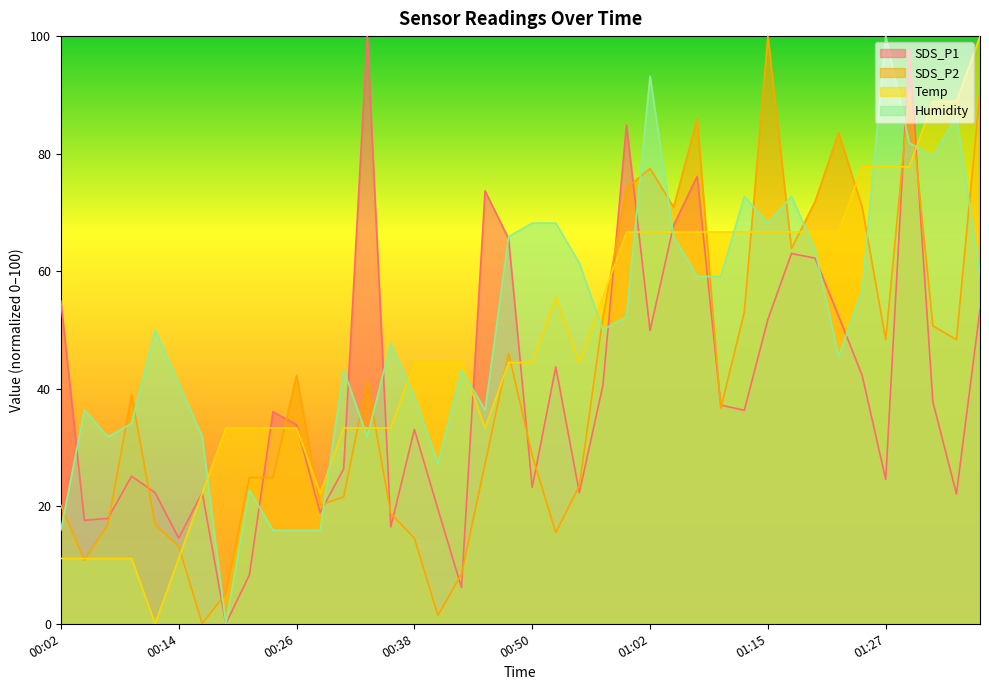

What is the difference between the maximum and minimum values in the SDS_P1 series?

100.0